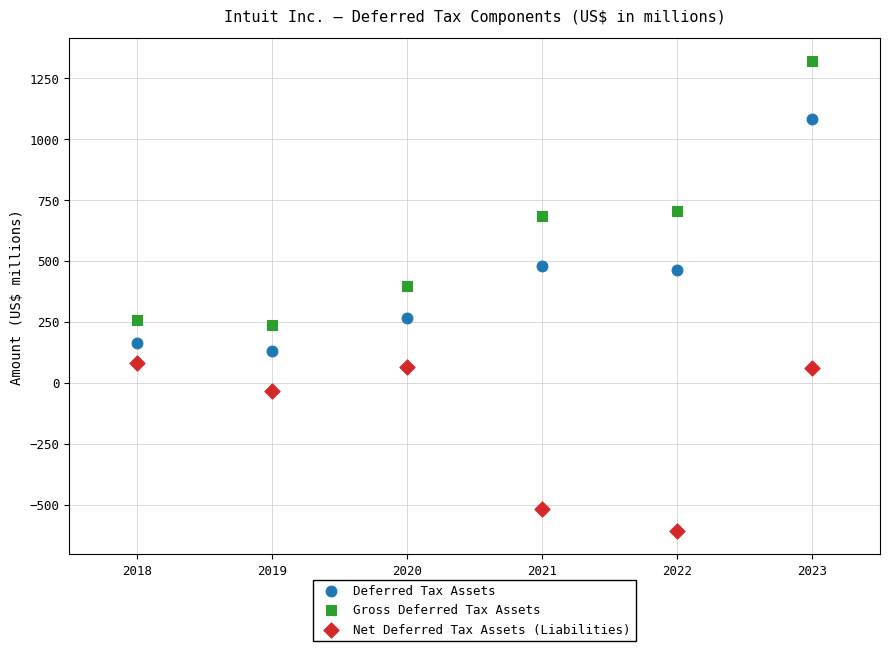

Which series has the largest Y range (max minus min)?

Gross Deferred Tax Assets